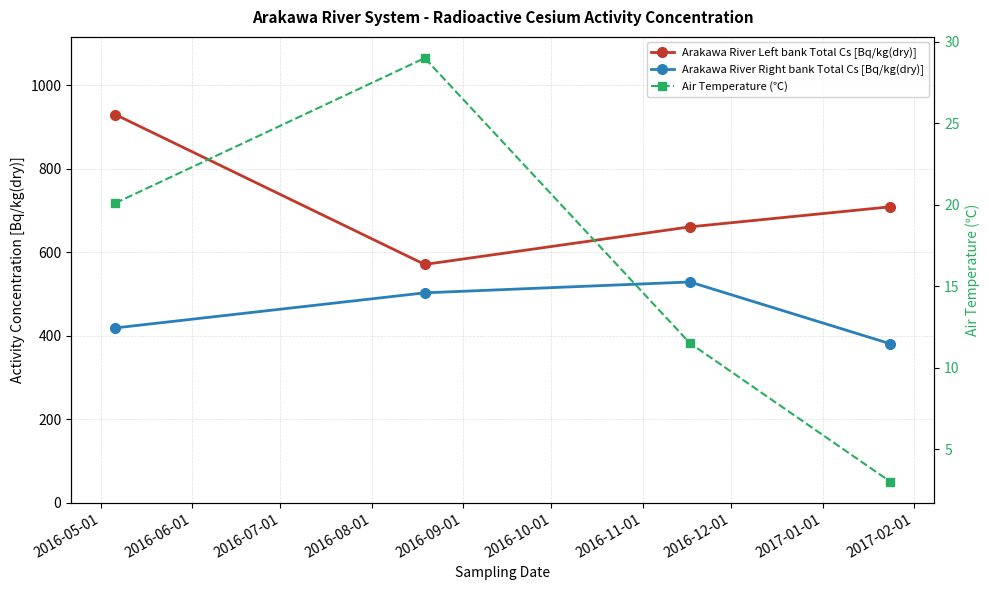

In Arakawa River Left bank Total Cs [Bq/kg(dry)], how many points are lower than both neighbors (excluding endpoints)?

1